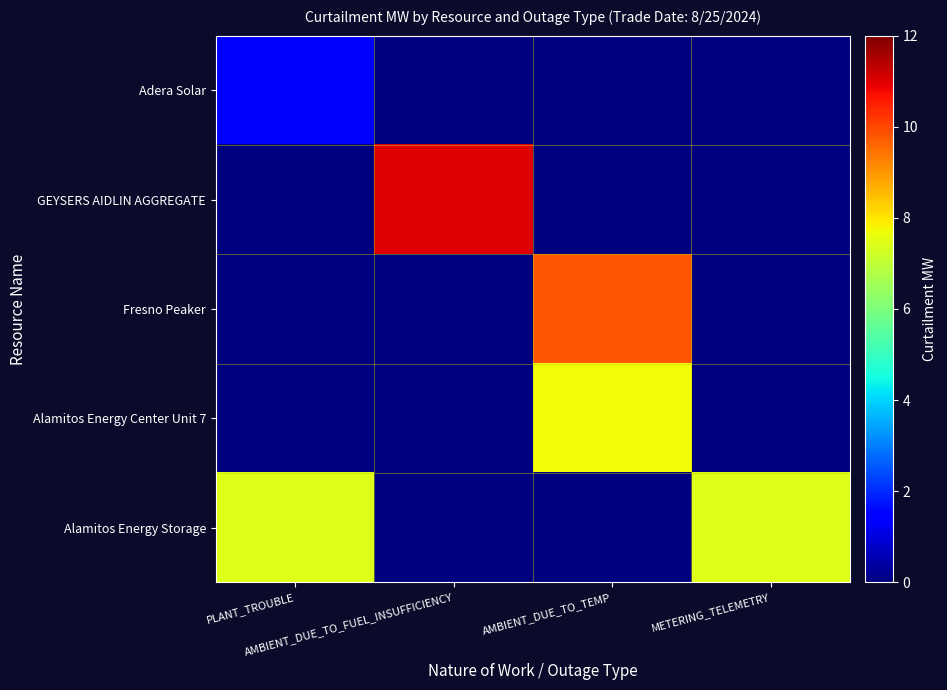

Which series has the largest total across all categories?

Alamitos Energy Storage